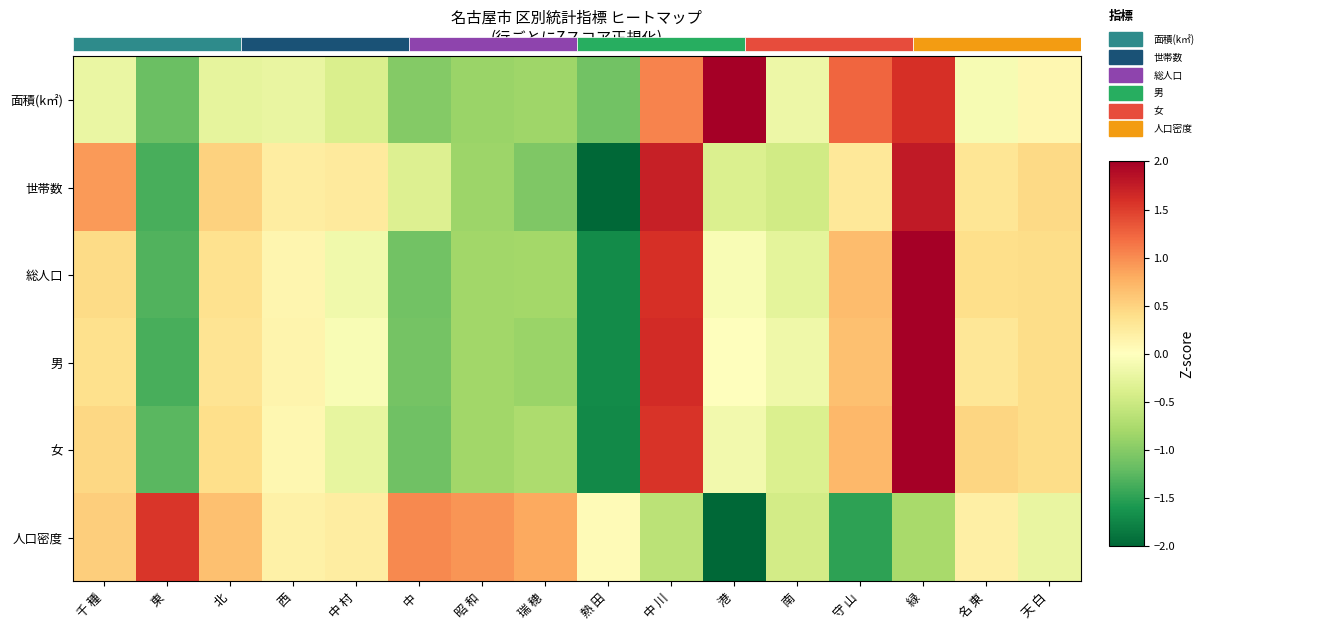

Rank the series at 名 東 from lowest to highest value.

面積(k㎡), 人口密度, 男, 世帯数, 総人口, 女